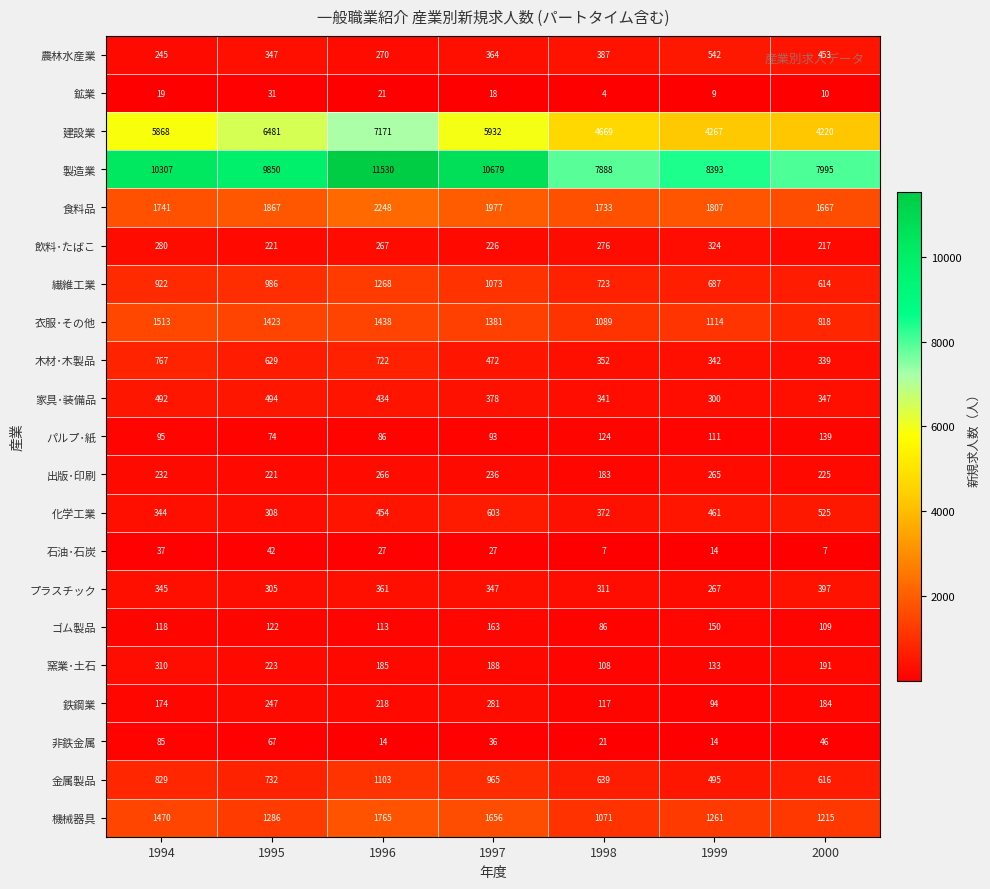

Which label corresponds to the largest value in the chart?

1996